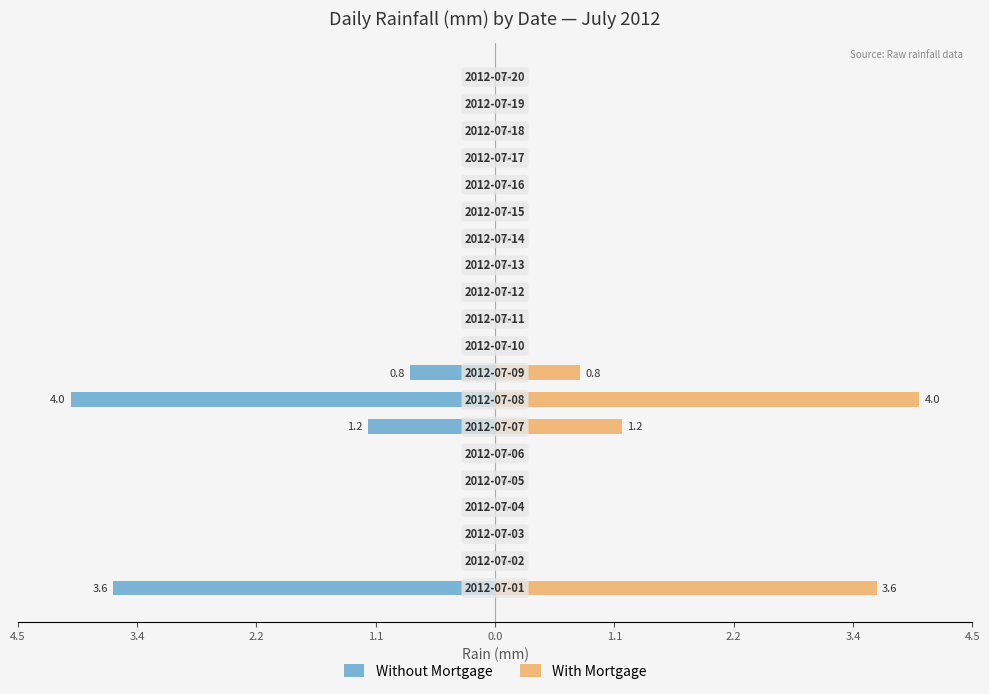

What are all the series names shown in the legend?

Without Mortgage, With Mortgage